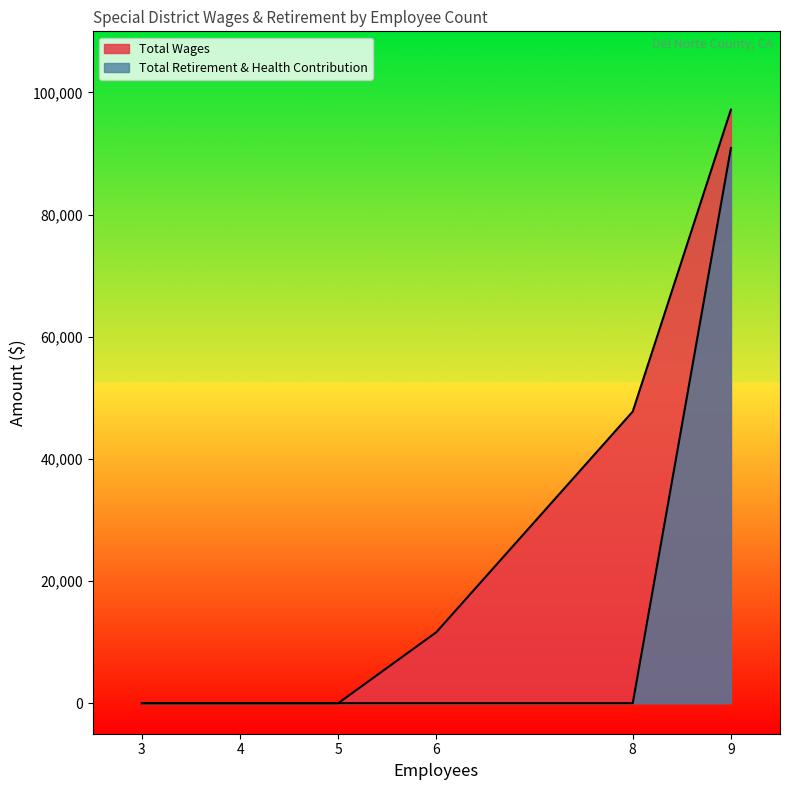

Which series has the largest total across all categories?

Total Wages